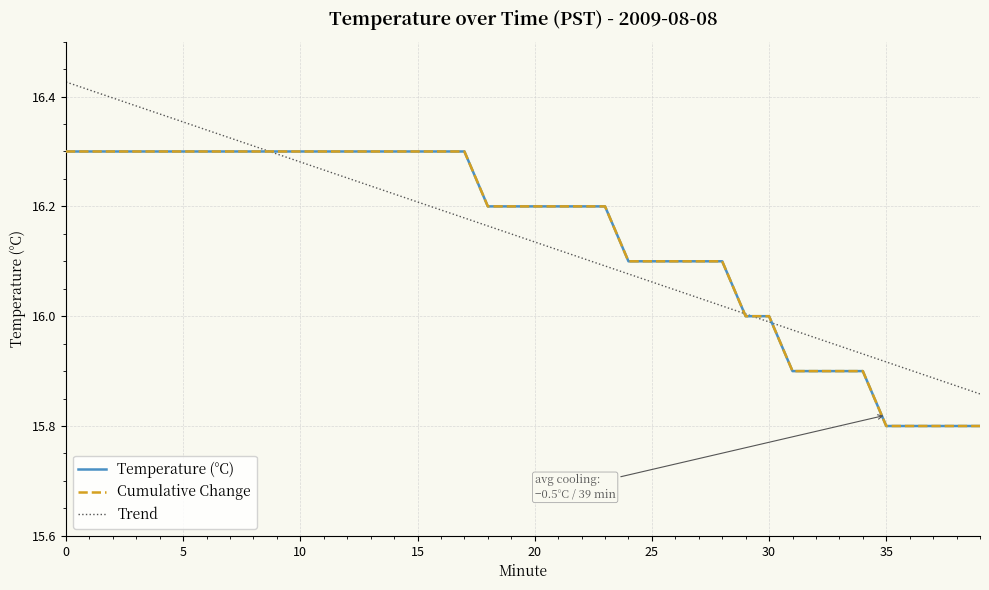

What is the label of the 20th point from the left?

19